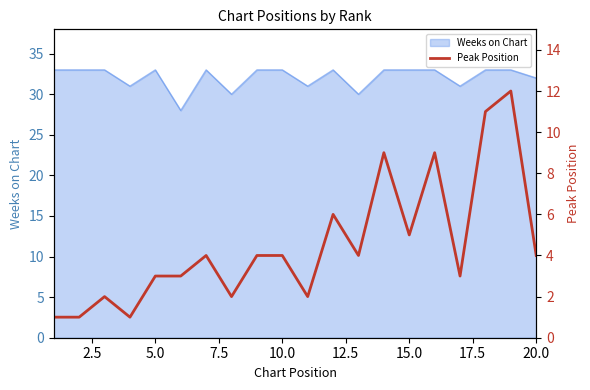

What is the highest value of the Weeks on Chart series?

33